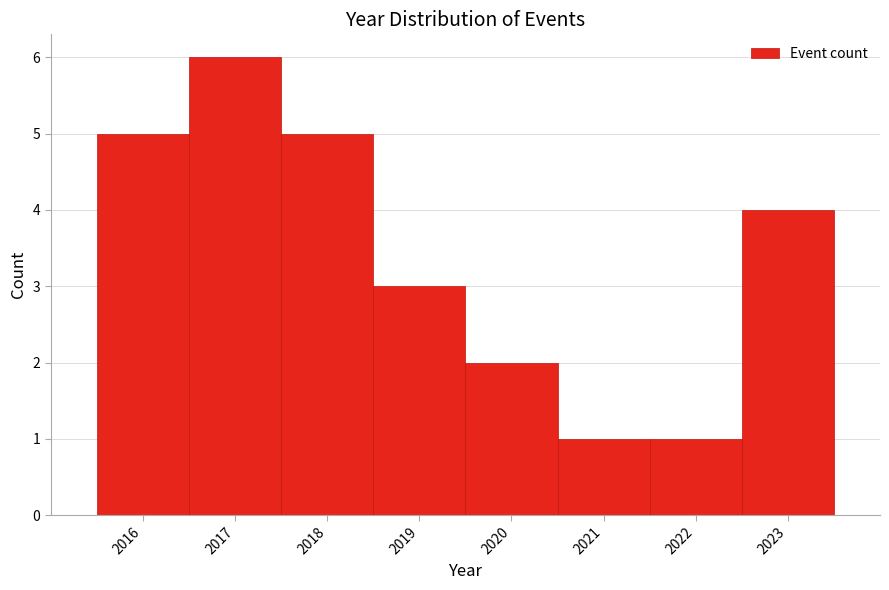

What is the height of the bar covering 2022.5 to 2023.5 on the x-axis? The values are not printed on the chart, so give them approximately, as read against the axis.

4